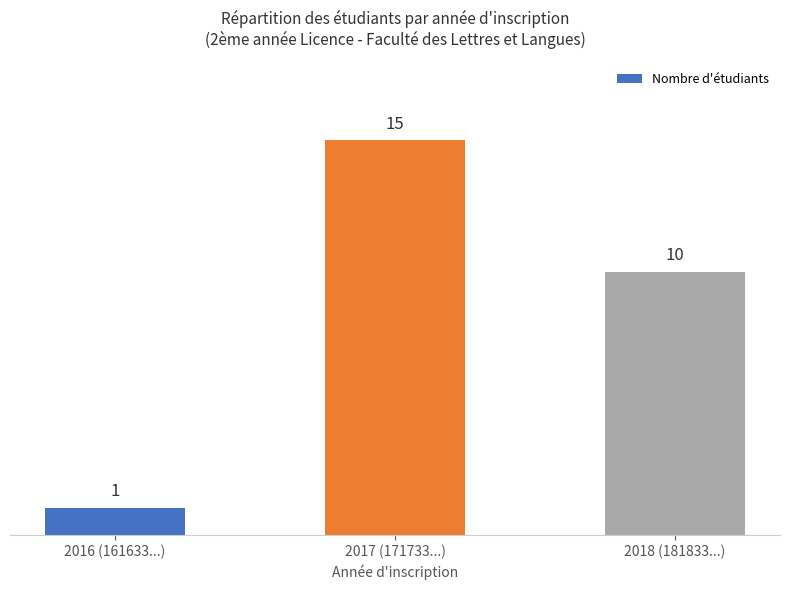

What is the change in value from 2016 (161633...) to 2018 (181833...)?

+9